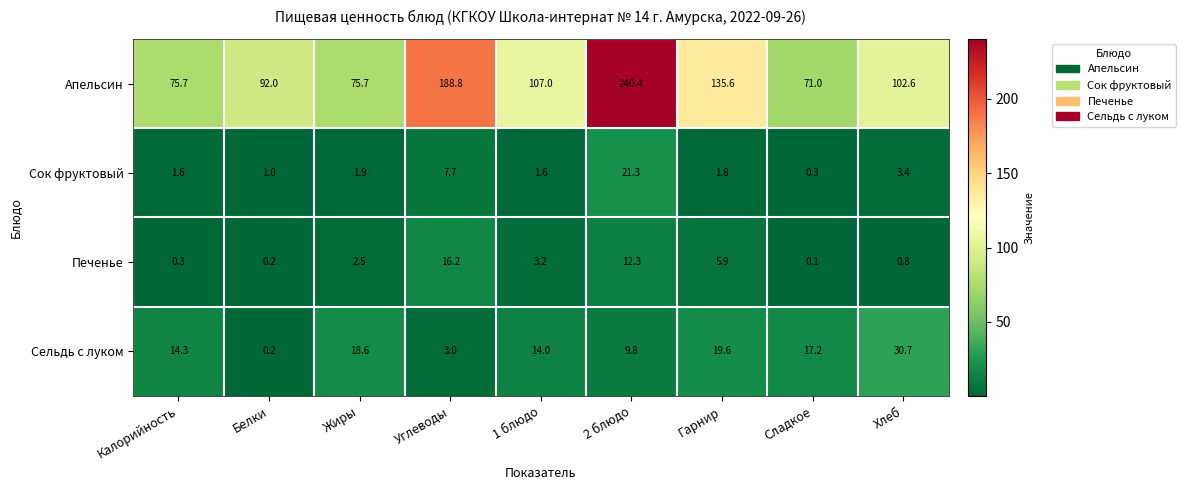

At which category does the chart reach its peak across all series?

2 блюдо